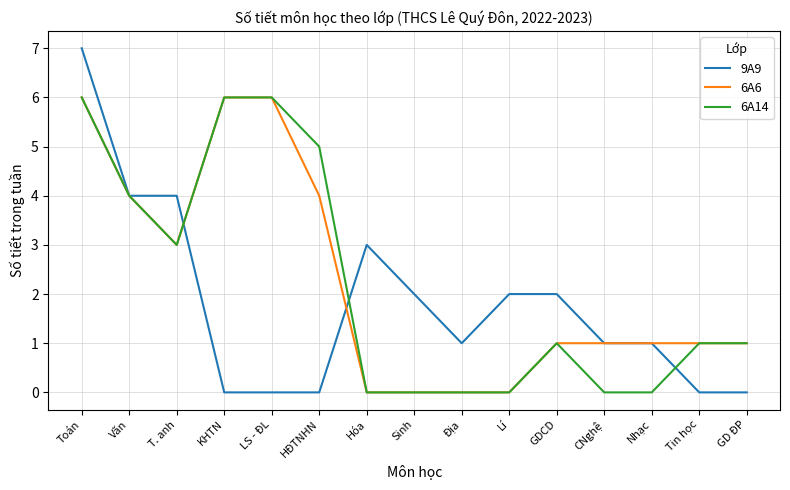

The value of 6A14 at GD ĐP is 1. True or false?

True